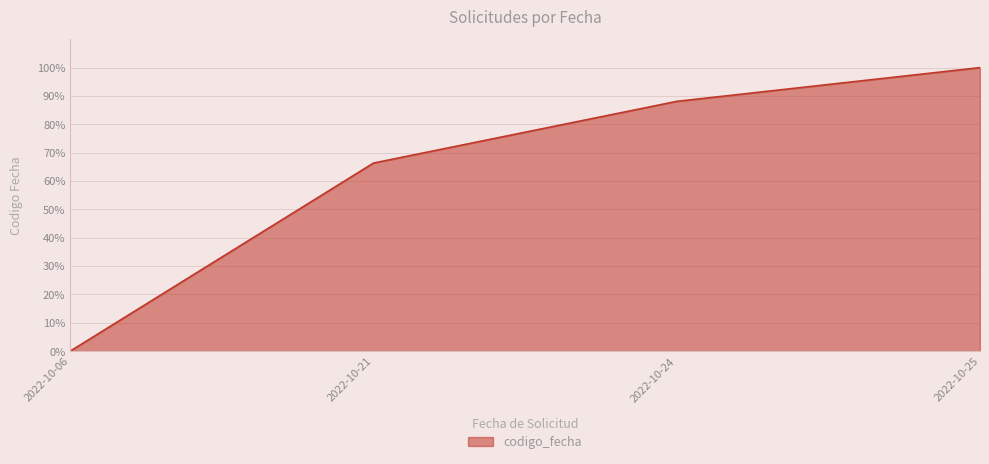

Does the chart display data point markers on the line(s)?

No